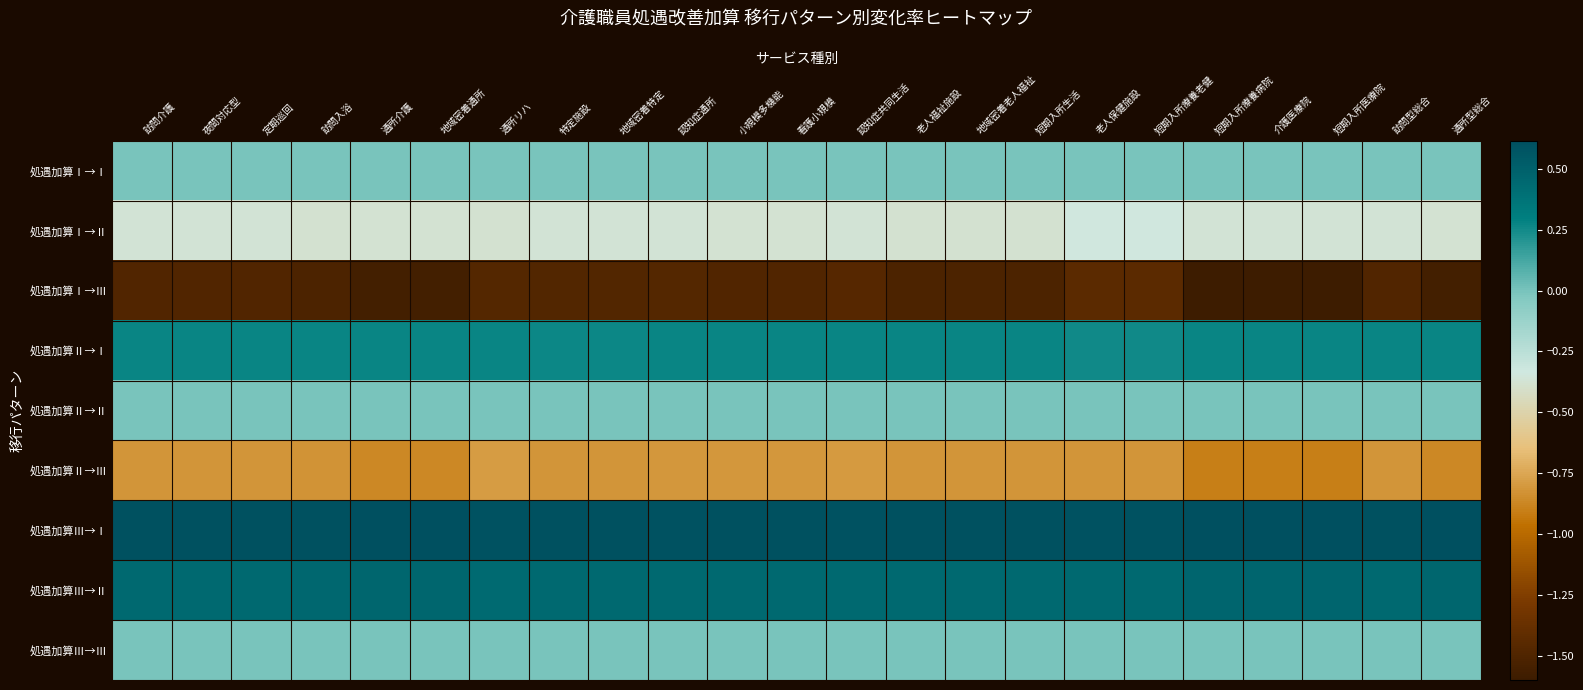

What is the total value across all series at 通所リハ?

-1.3